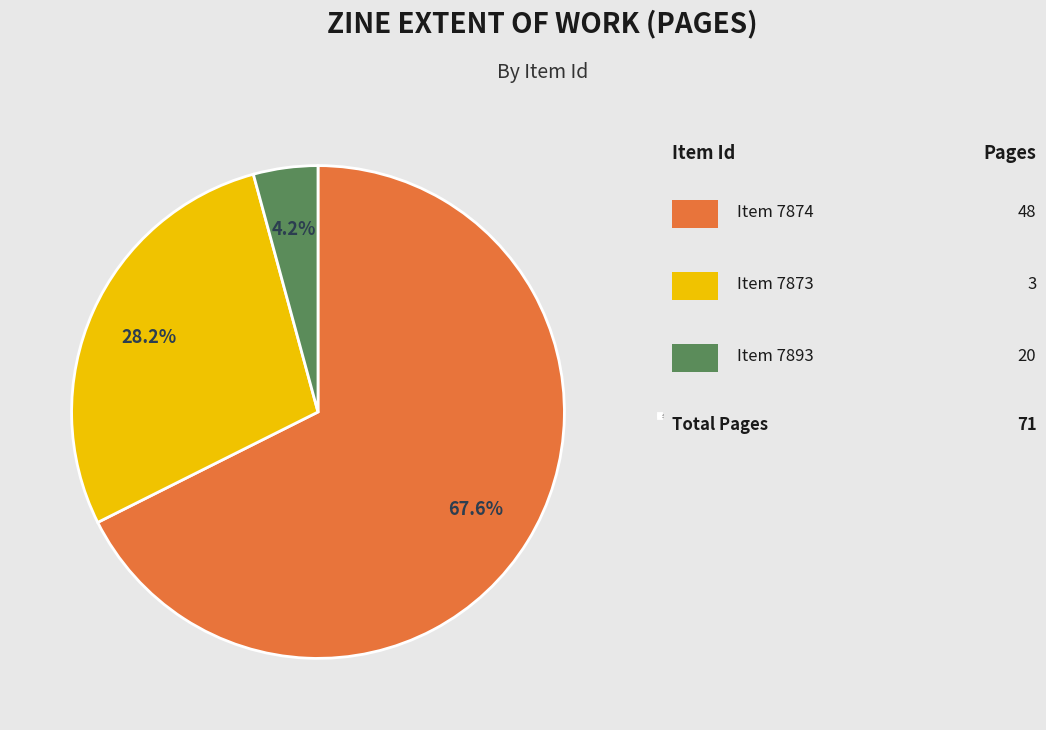

Is the sum of 7893 and 7873 greater than half?

No